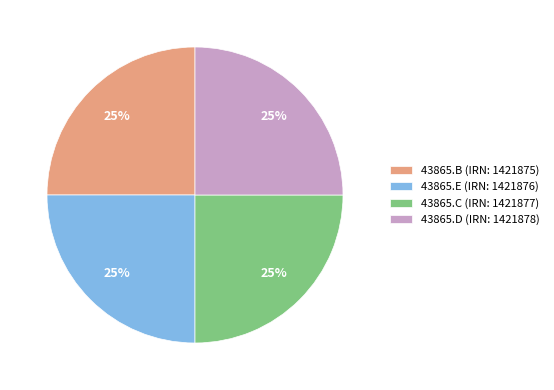

The 43865.D slice represents 14% of the pie. True or false?

False